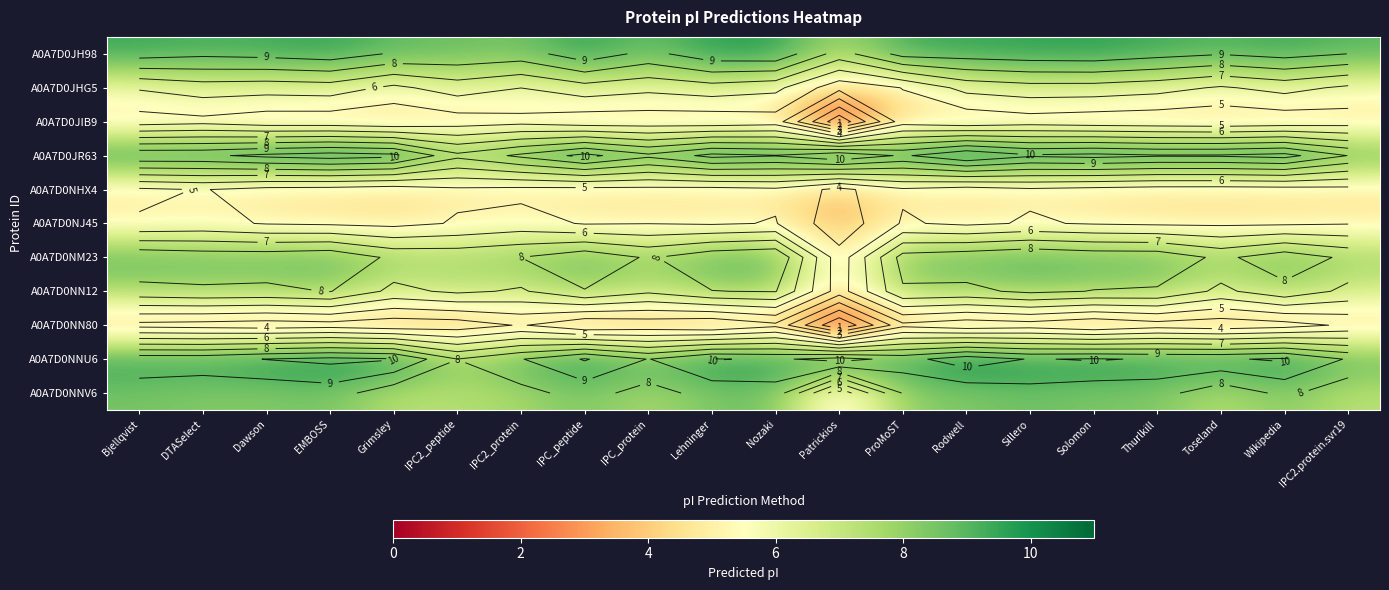

What is the total value across all series at EMBOSS?

79.5